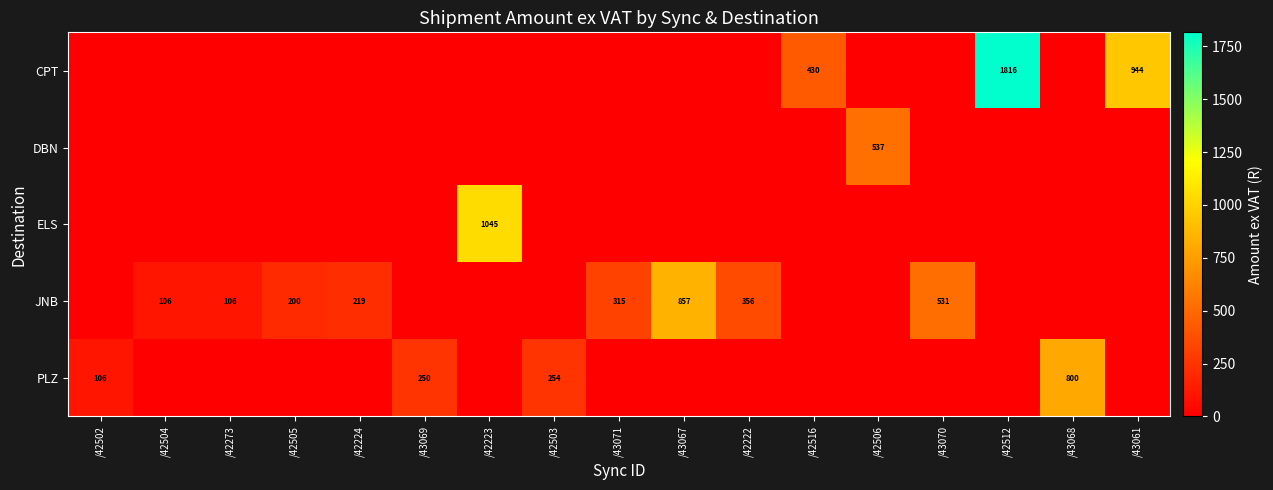

Is it true that JNB equals 106 at /42504?

True